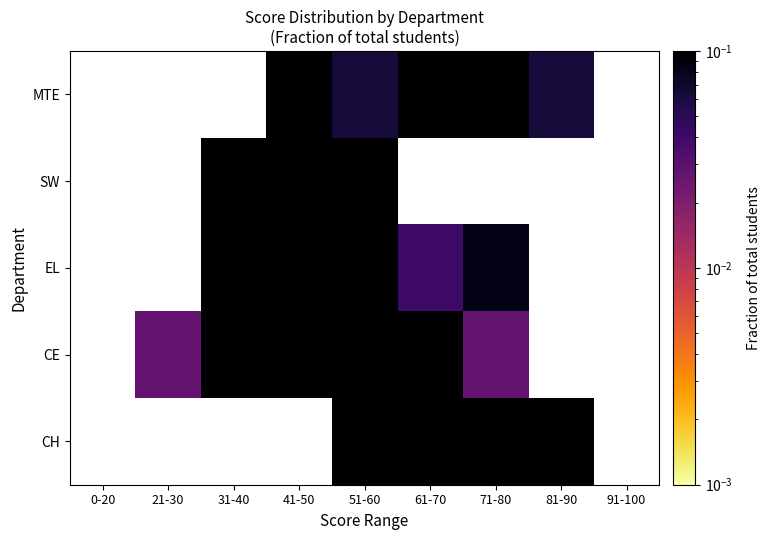

At which category is the sum across all series the highest?

51-60